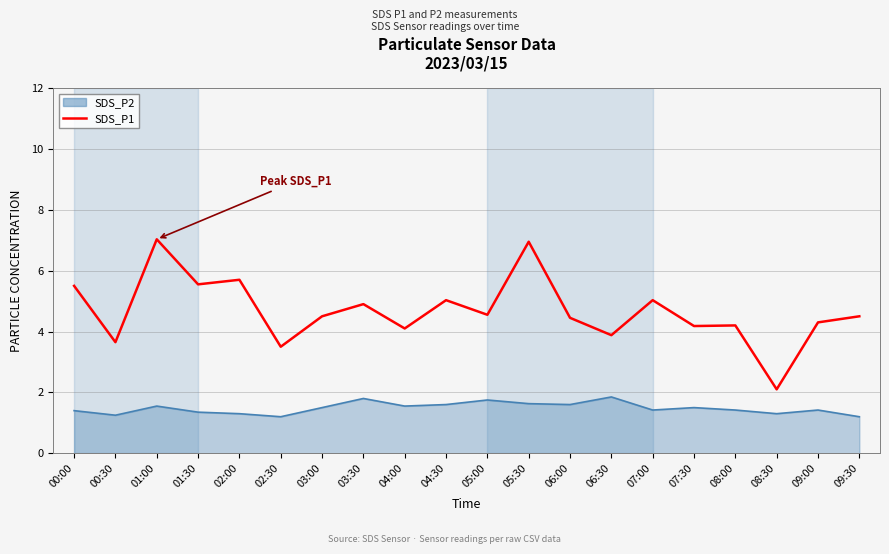

True or false: SDS_P1 and SDS_P2 intersect in this chart.

False